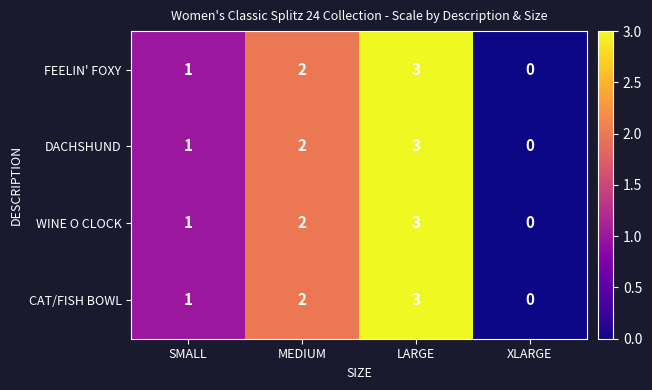

What is the difference between the maximum and minimum values in the WINE O CLOCK series?

3